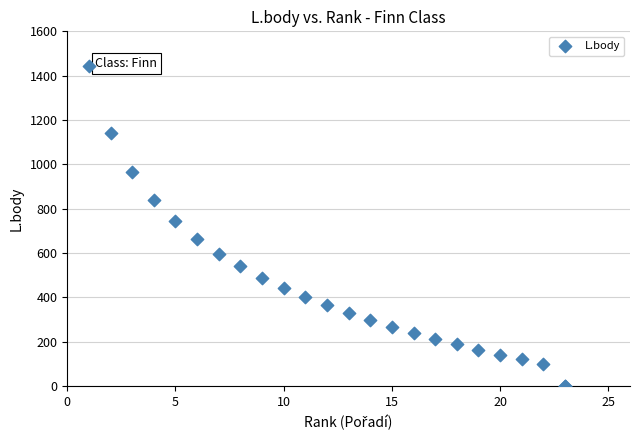

What Y value in the scatter plot is closest to 721?

744